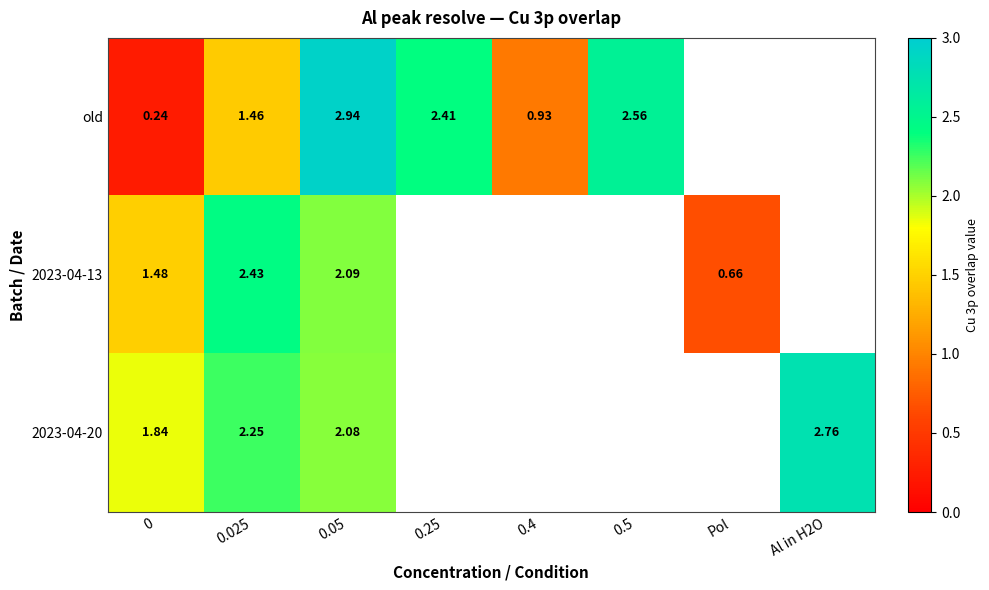

What is the difference between the maximum and minimum values in the row_0 series?

2.7